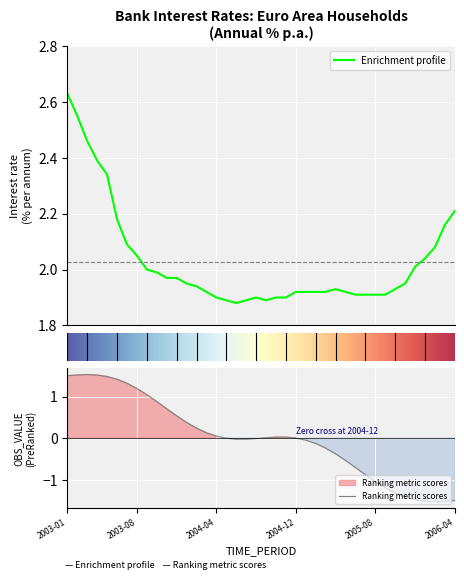

The chart shows a value of 1.9 at 2005-06. True or false?

True